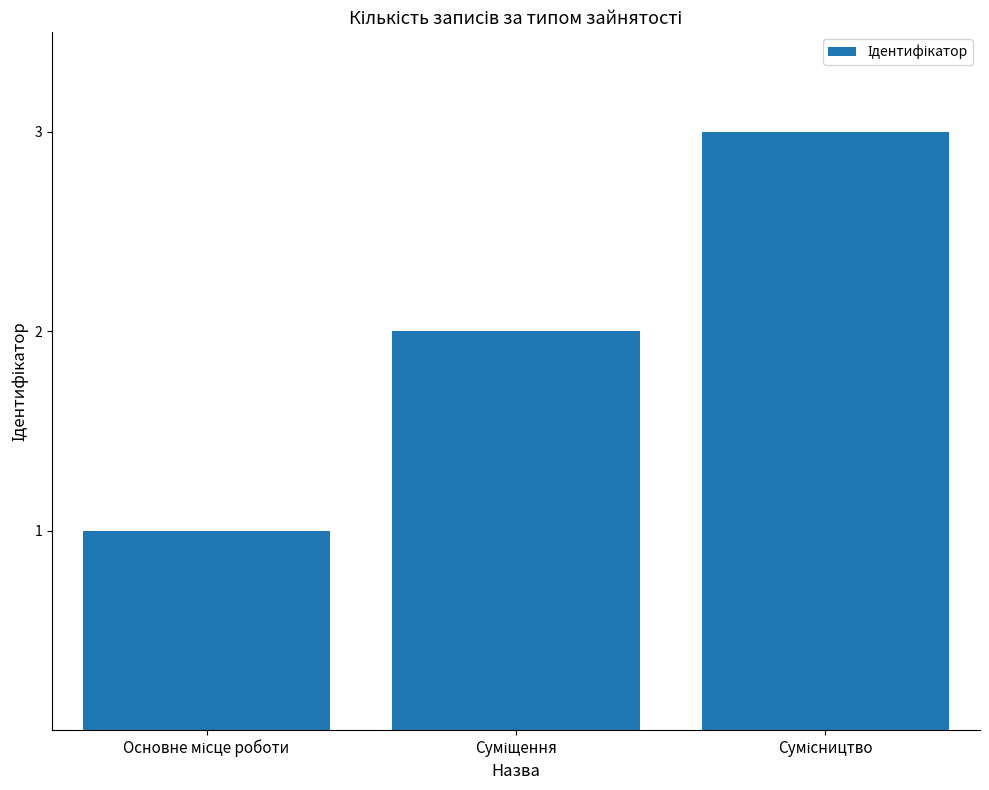

What is the sum of all values?

6